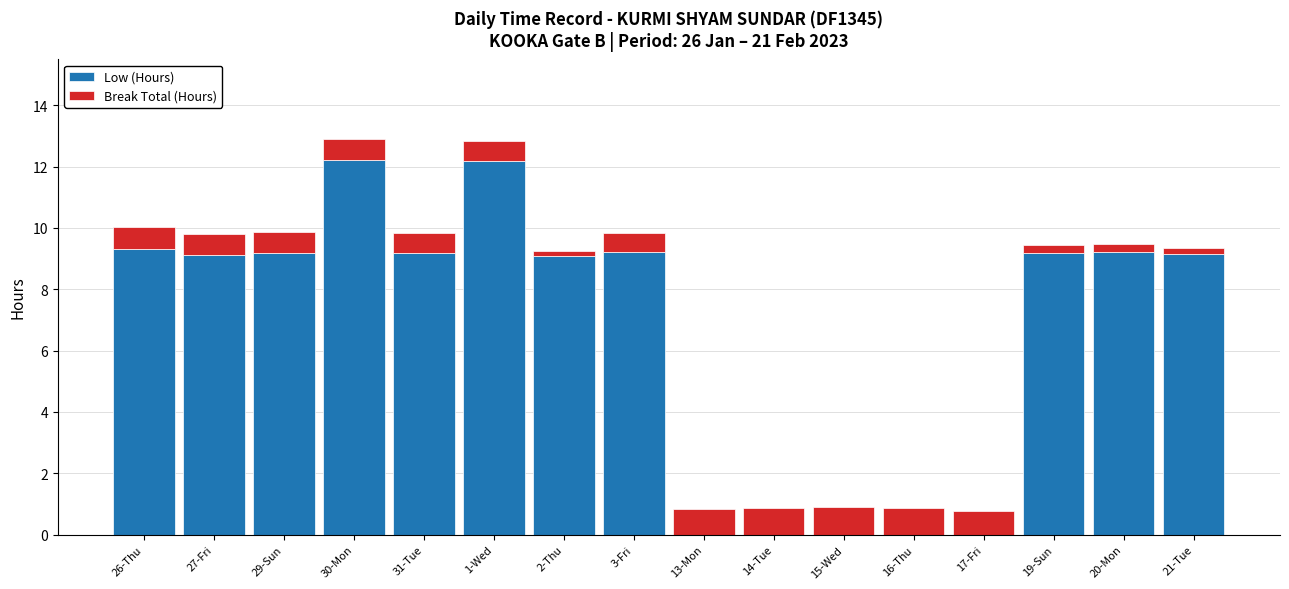

Is it true that Low (Hours) equals 9.2 at 29-Sun?

True